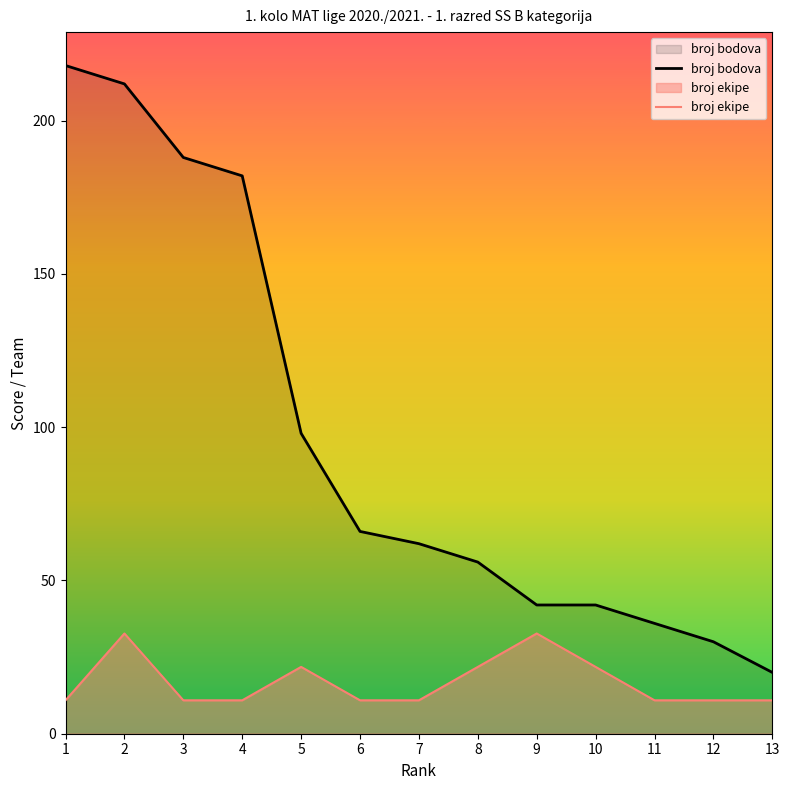

What is the difference between the broj ekipe values at 9 and 5?

10.9